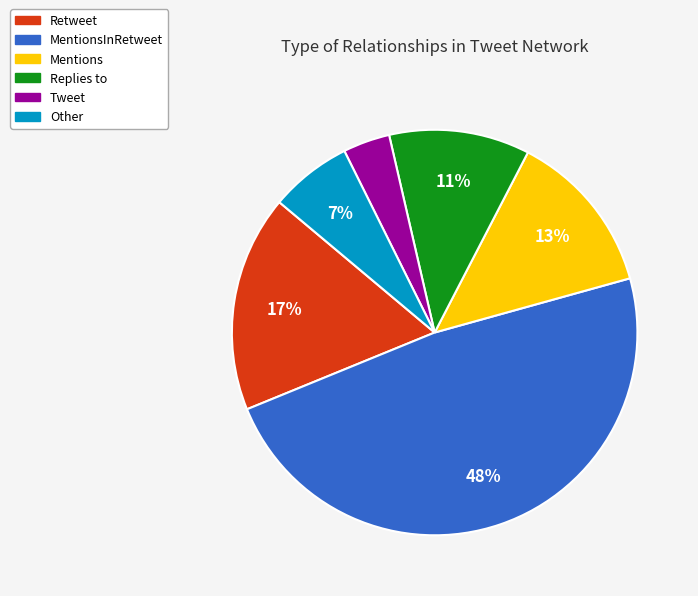

Is there a majority slice in this chart?

No